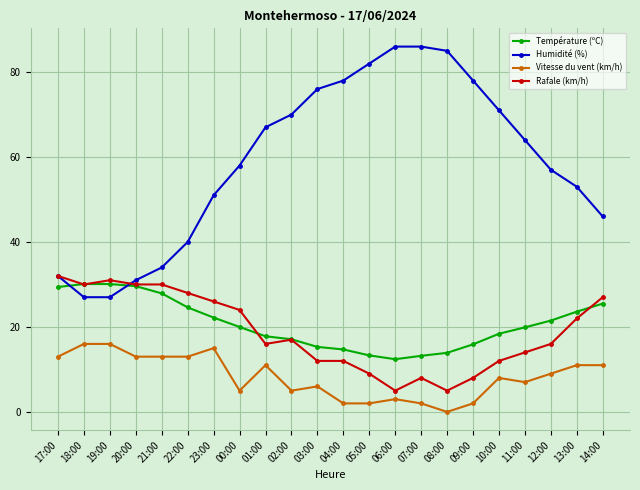

The value of Humidité (%) at 01:00 is 22.8. True or false?

False